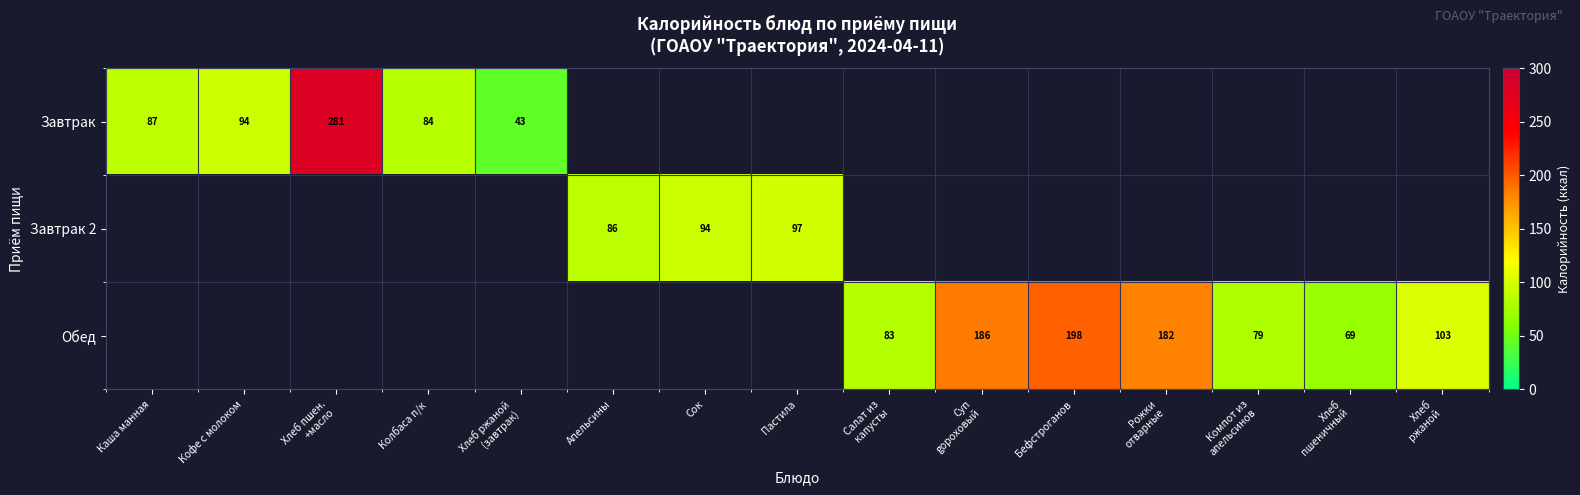

Is the value of Завтрак at Кофе с молоком greater than the value of Завтрак 2 at Апельсины?

Yes